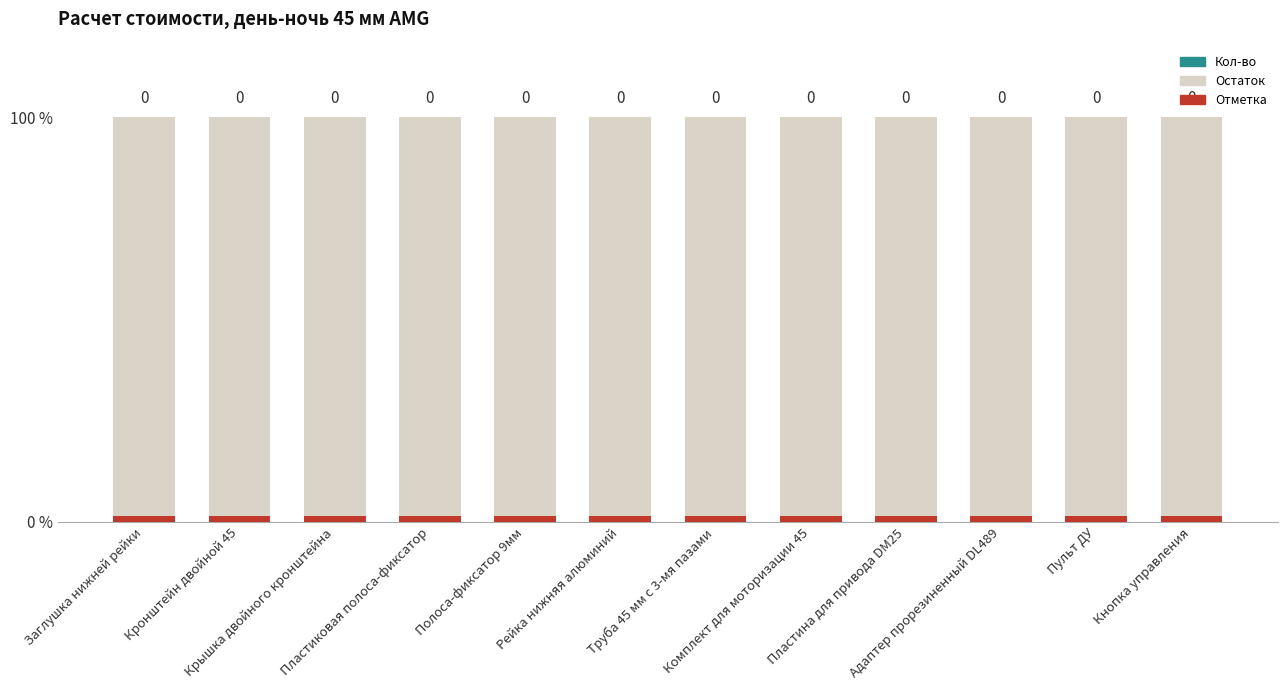

What are all the series names shown in the legend?

Остаток, Кол-во, Отметка